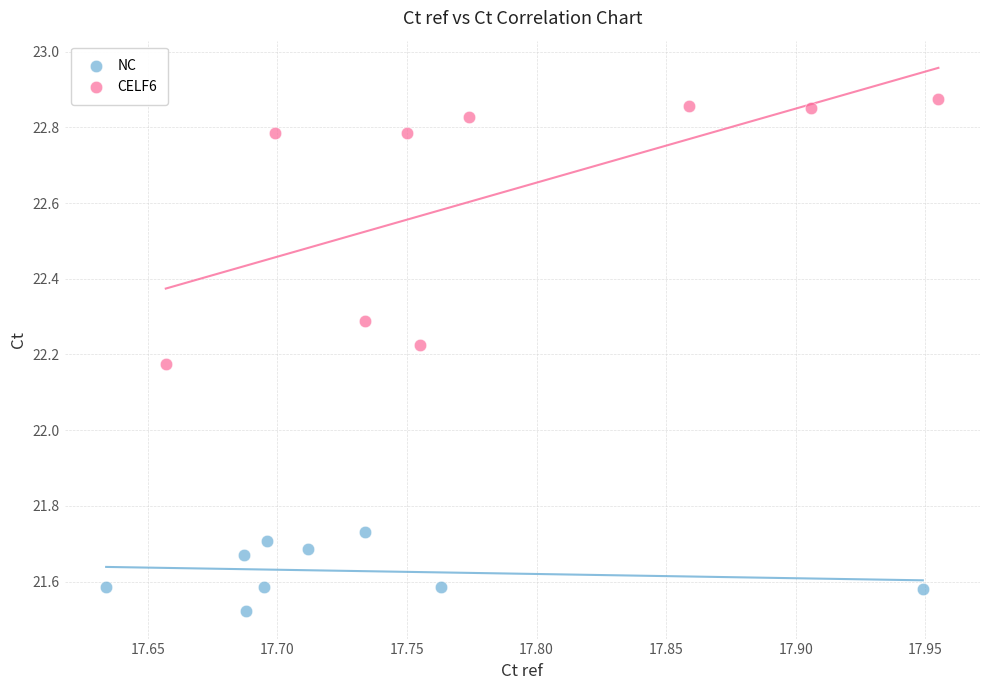

Which series contains the lowest Y value?

NC